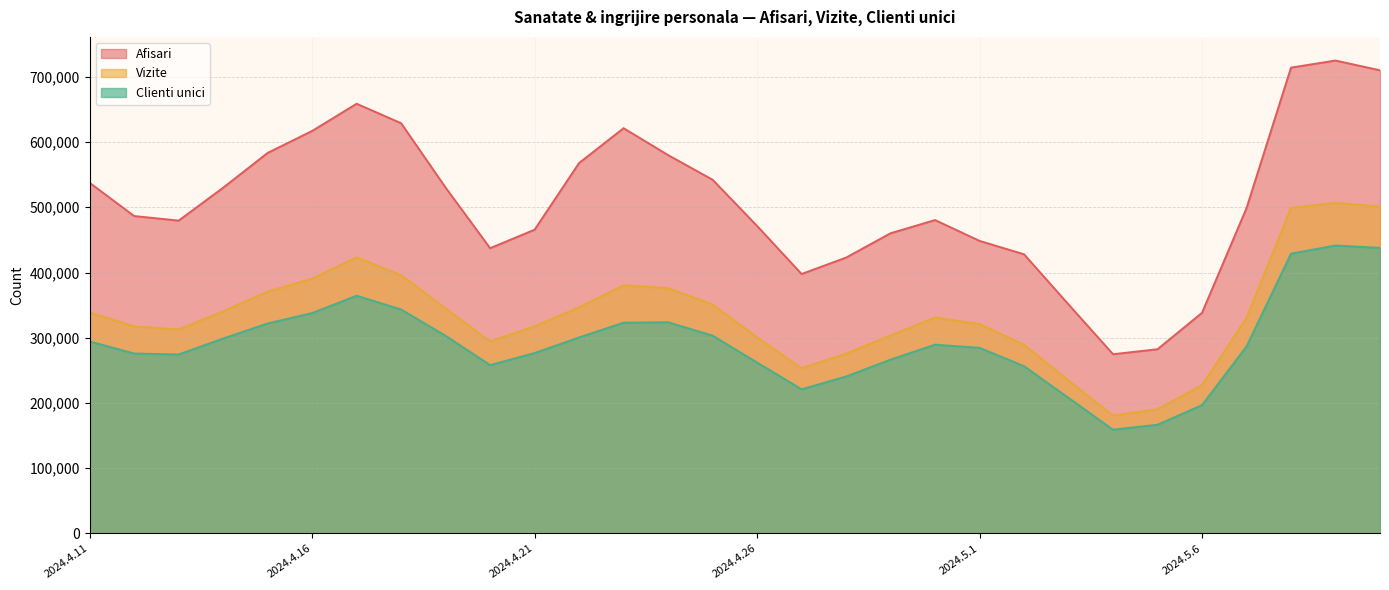

True or false: Afisari has more than 1 points higher than both neighbors.

True